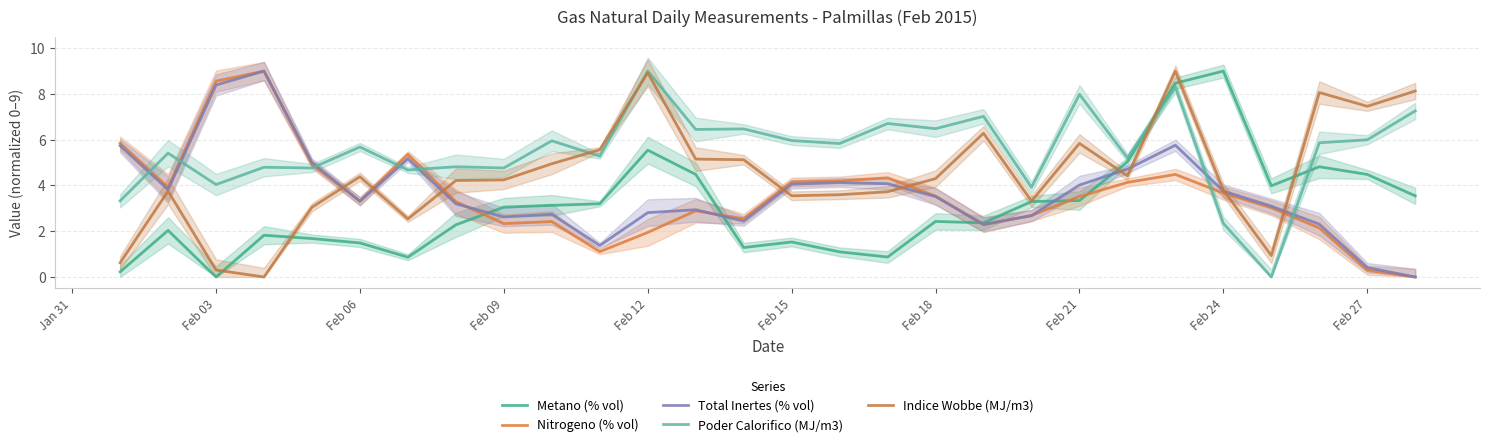

True or false: Nitrogeno (% vol) has more than 2 interior local peaks.

True